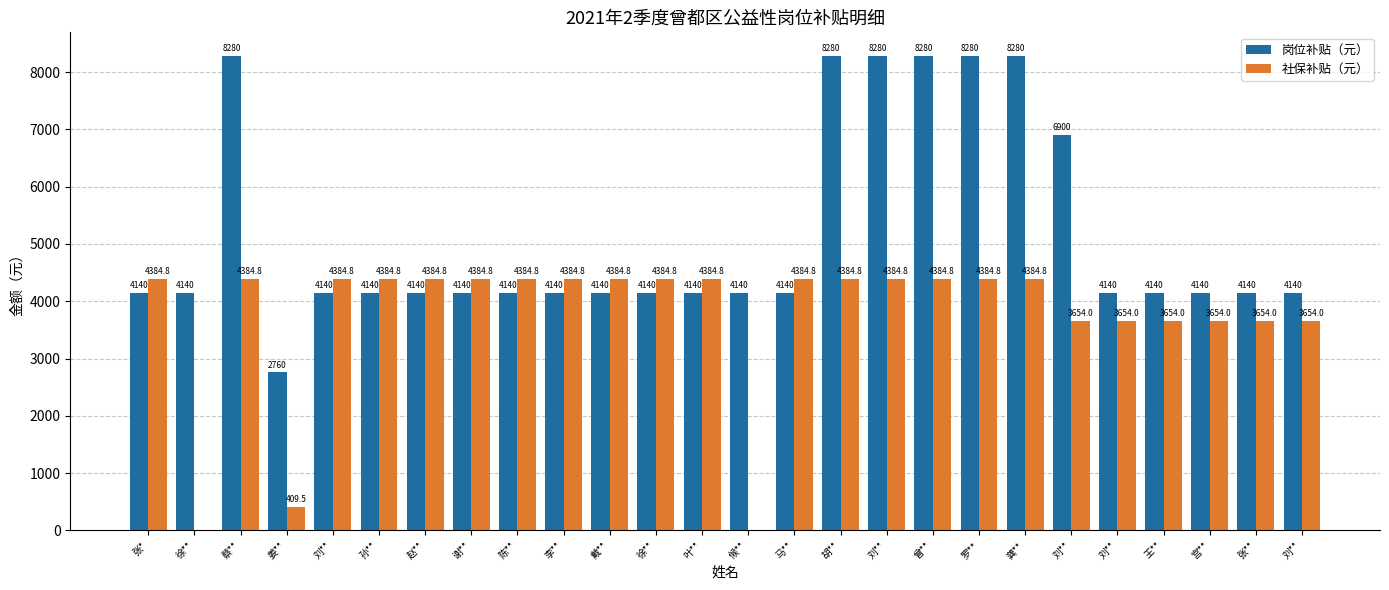

How many data points does each series have?

26